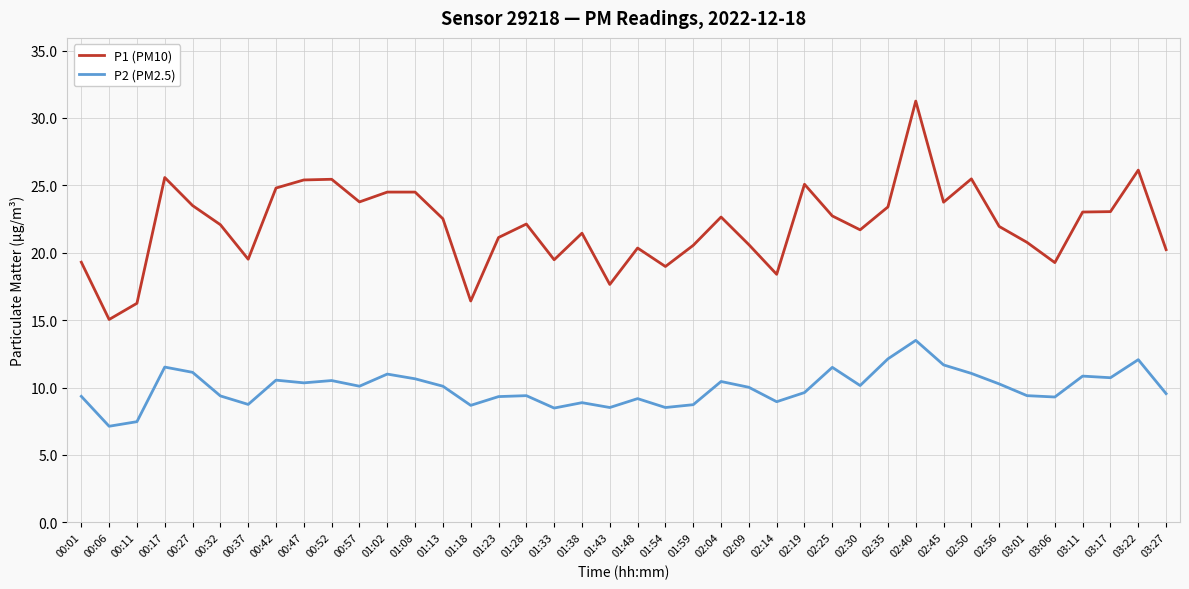

List the series in order of their overall mean, lowest first.

P2 (PM2.5), P1 (PM10)